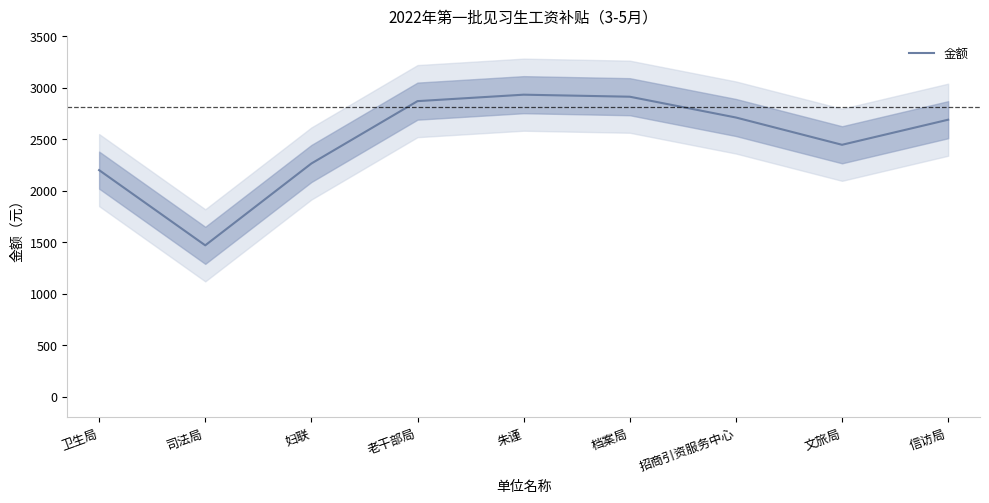

True or false: the data shows 2689.3 at 信访局.

True